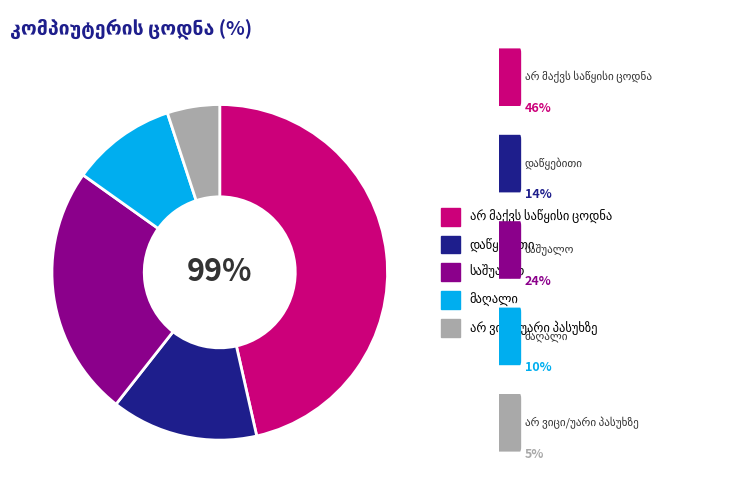

What is the largest slice in the pie chart?

არ მაქვს საწყისი ცოდნა